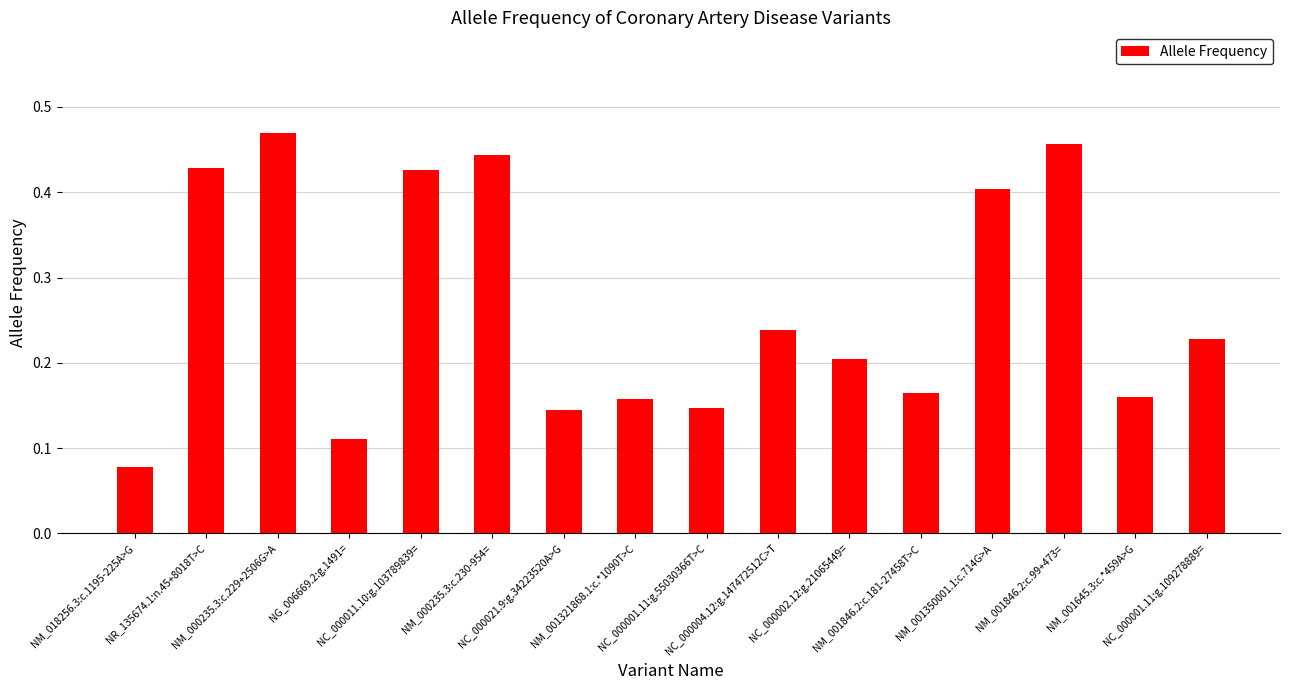

Count the values in the range 0 to 1.

16